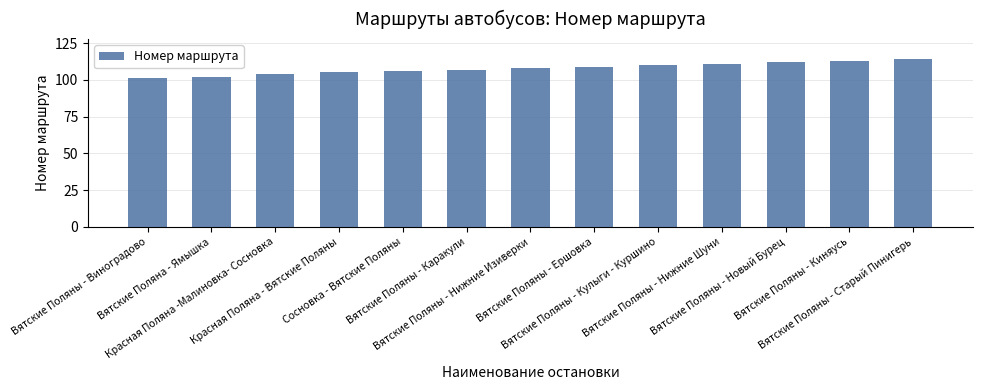

Reading left to right, what are all the values shown in this chart?

101	102	104	105	106	107	108	109	110	111	112	113	114